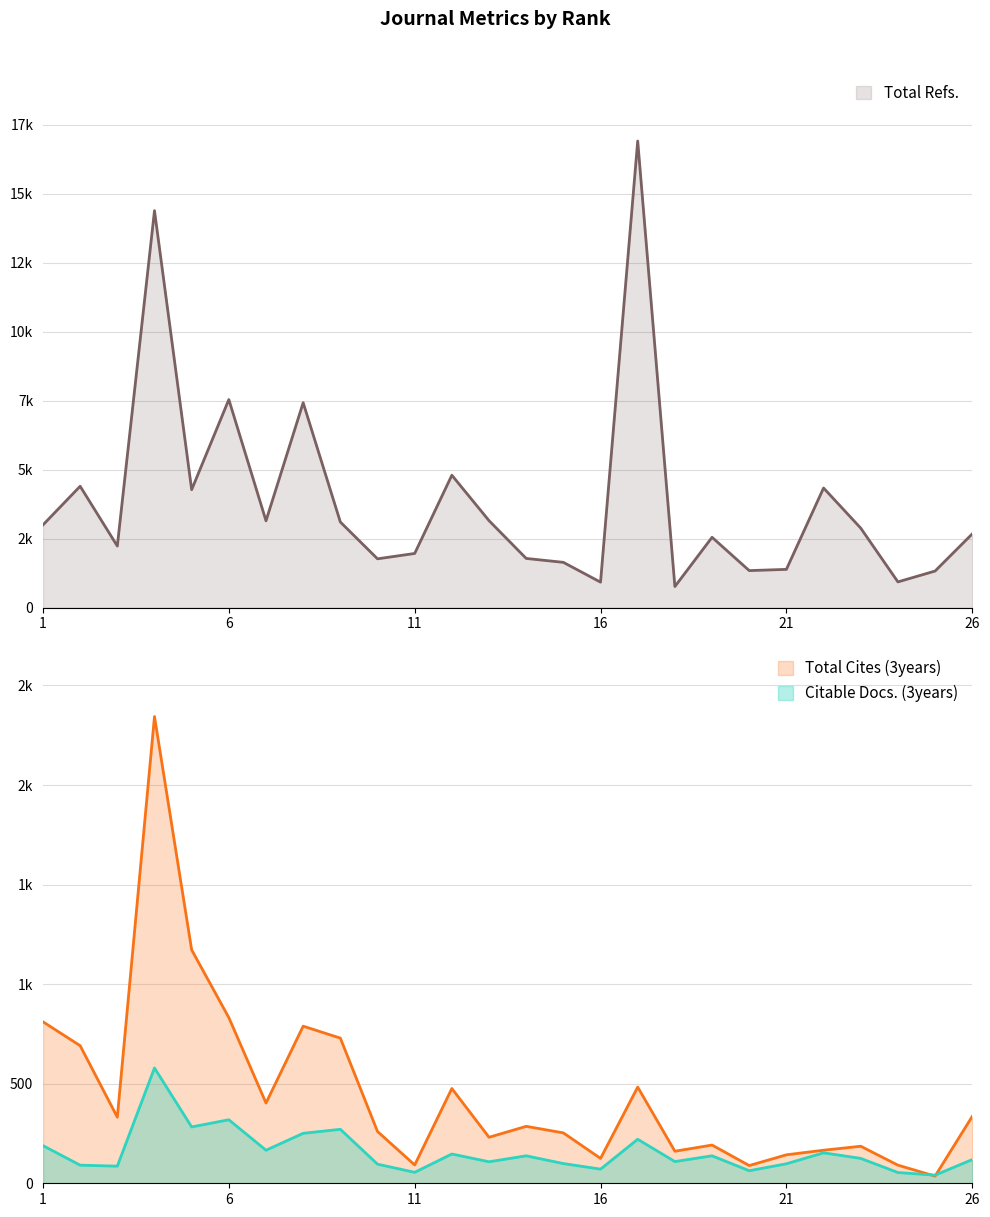

At which label does Total Cites (3years) reach its minimum?

25